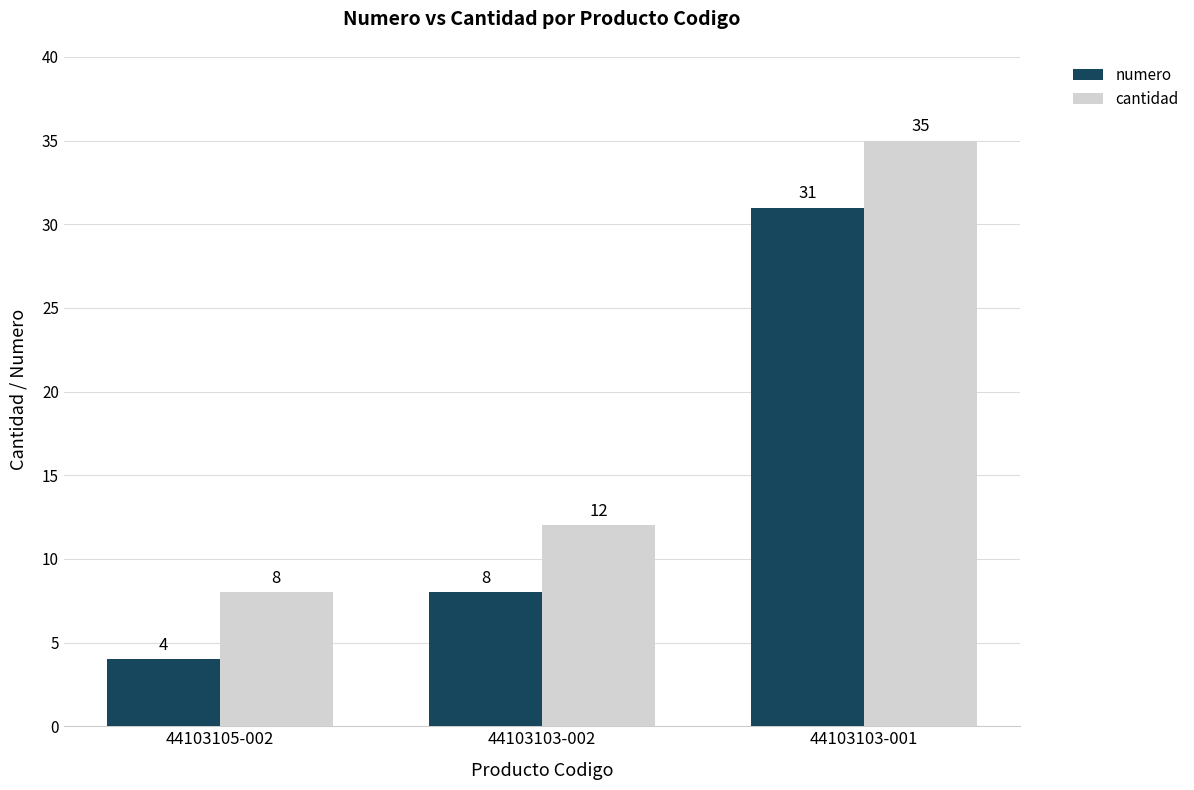

What are all the series names shown in the legend?

numero, cantidad